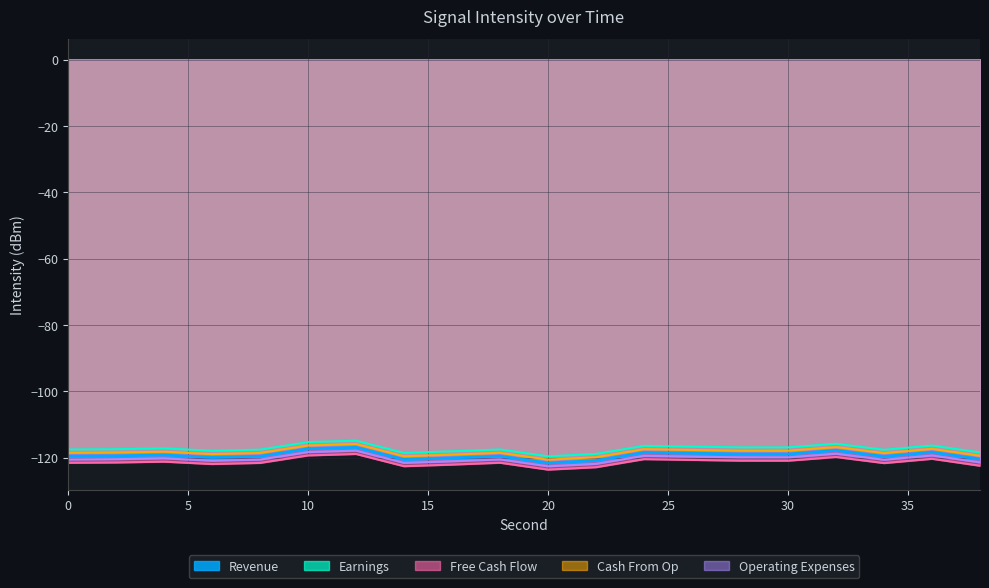

How many interior local valleys does the Cash From Op series have?

5